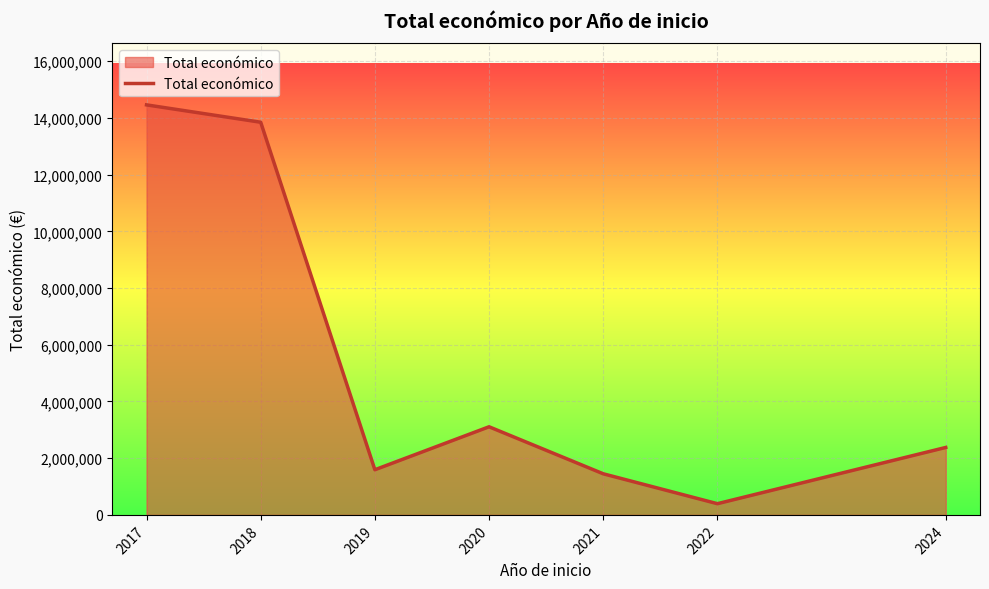

Count the number of categories in the chart.

7